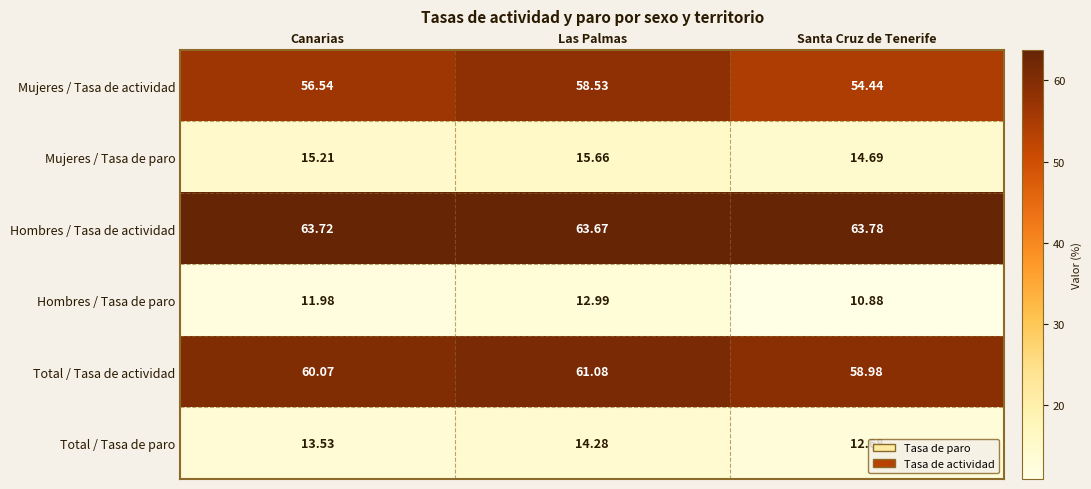

Which series has the widest spread of values?

Mujeres / Tasa de actividad